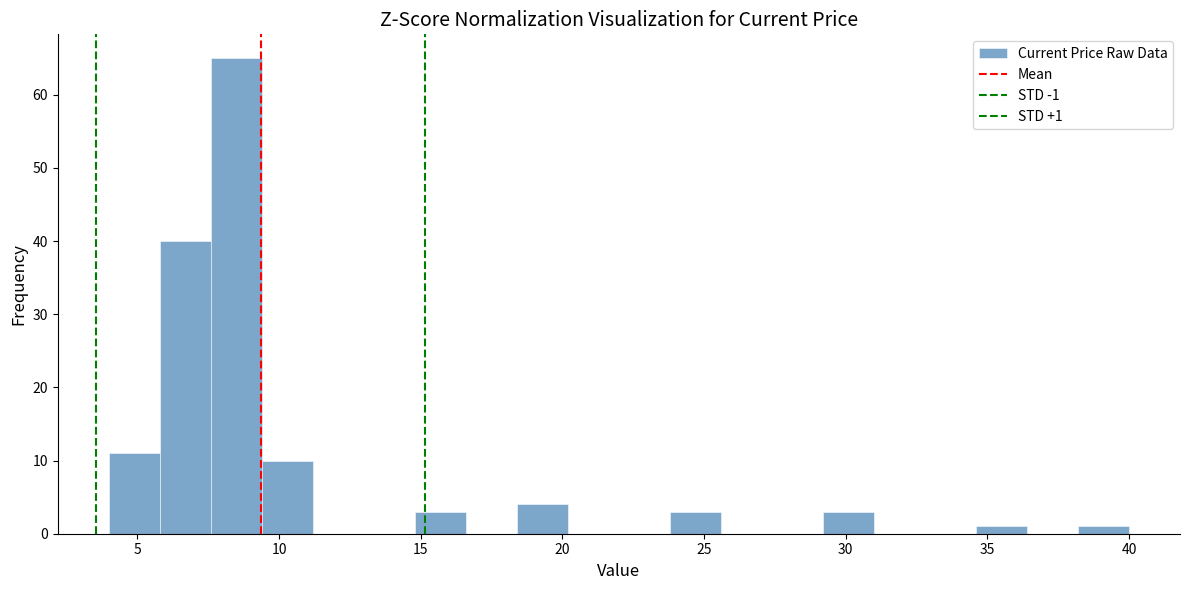

Read against the x-axis, roughly where is the centre of the tallest bar?

8.5